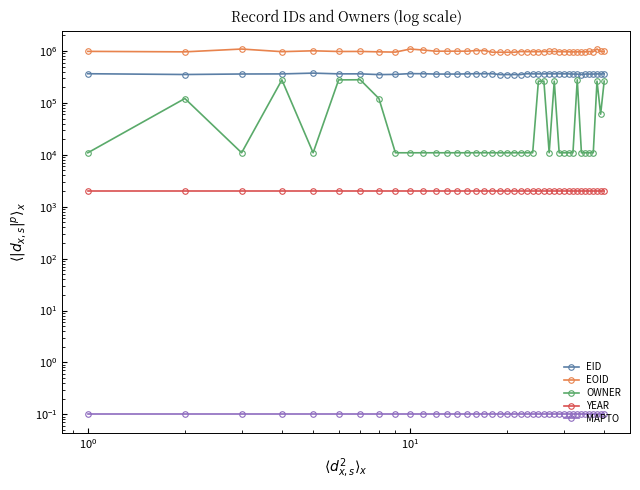

The value of EID at 11 is 512474.3. True or false?

False